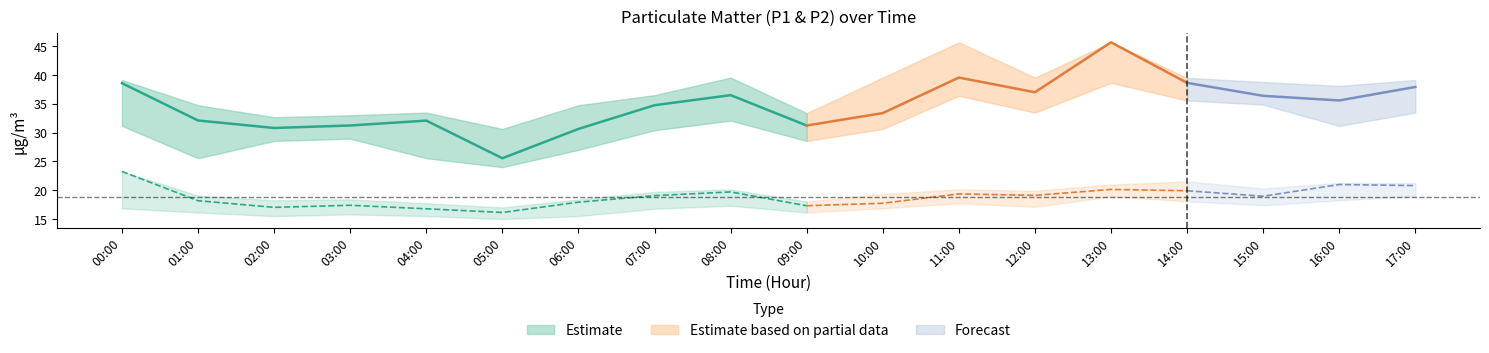

Which series changed the most between 06:00 and 08:00?

P1